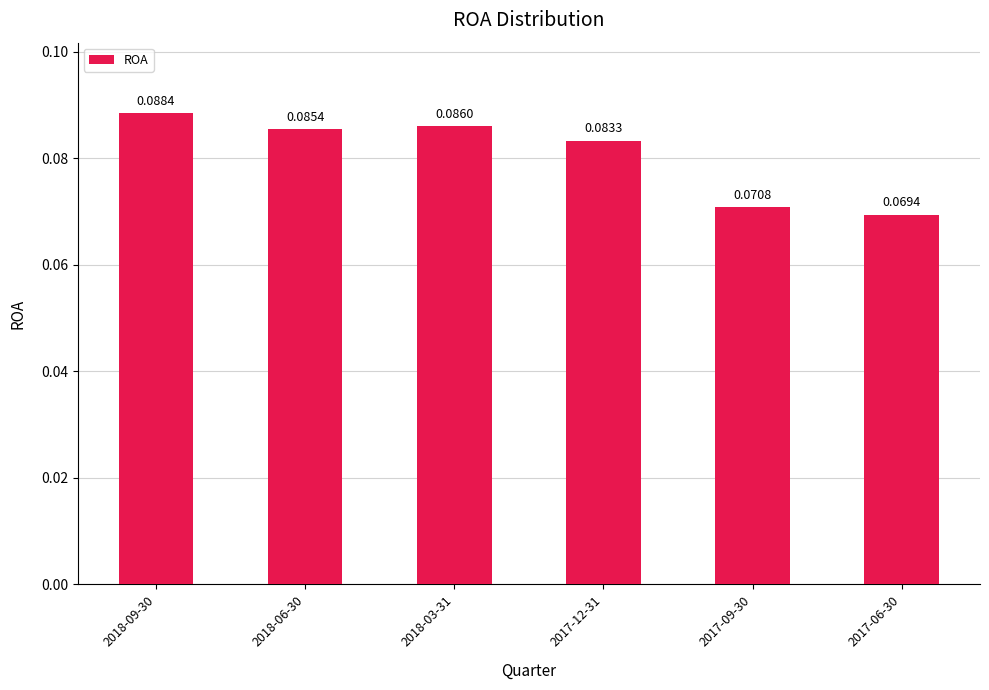

What is the label of the 6th bar from the right?

2018-09-30